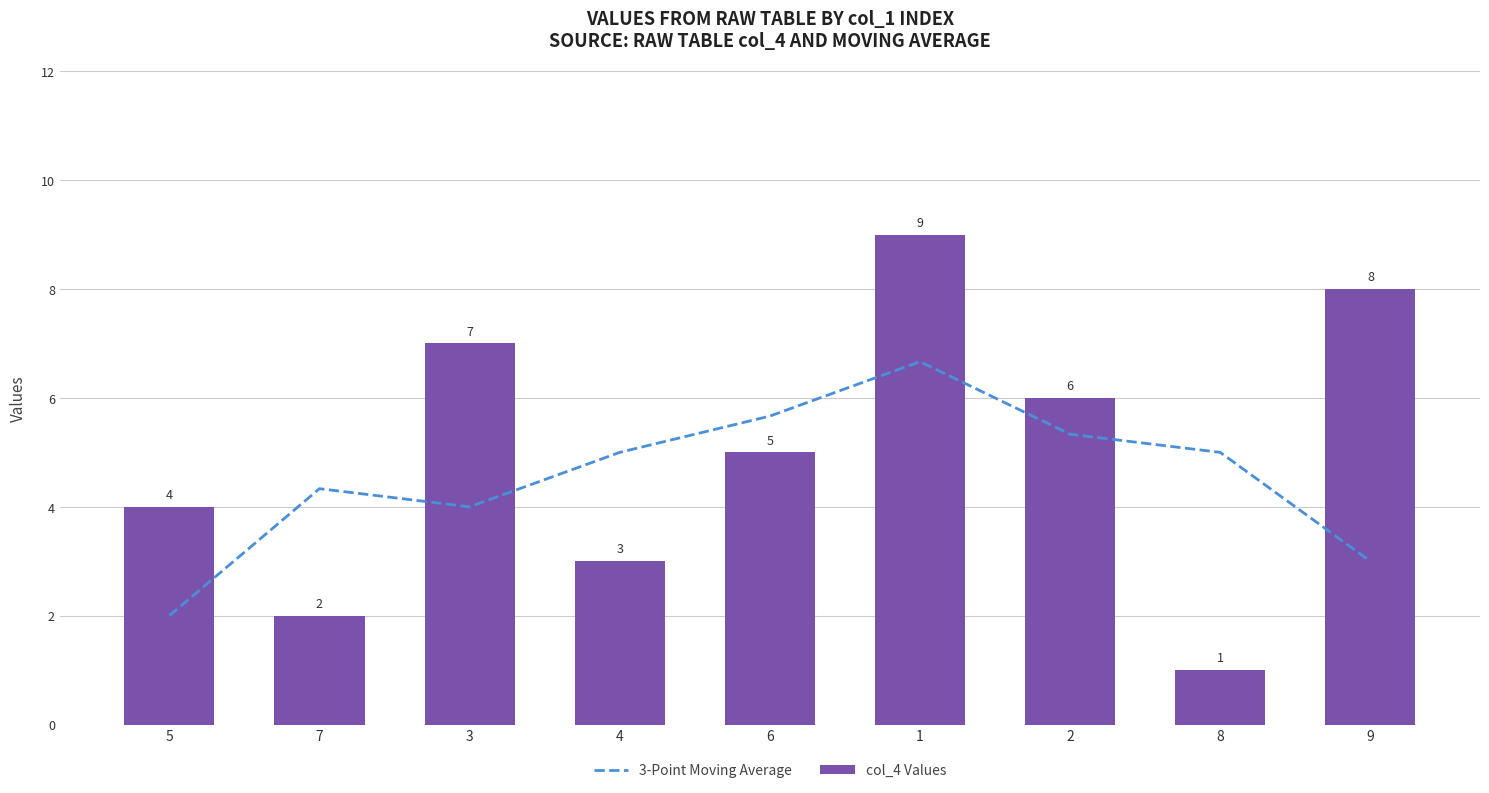

Reading left to right, what are all the values shown in this chart?

3-Point Moving Average: 2.0	4.3	4.0	5.0	5.7	6.7	5.3	5.0	3.0
col_4 Values: 4.0	2.0	7.0	3.0	5.0	9.0	6.0	1.0	8.0